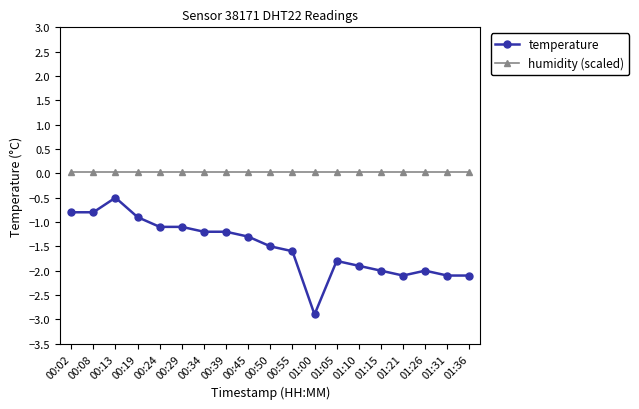

What is the sum of all temperature values?

-28.9